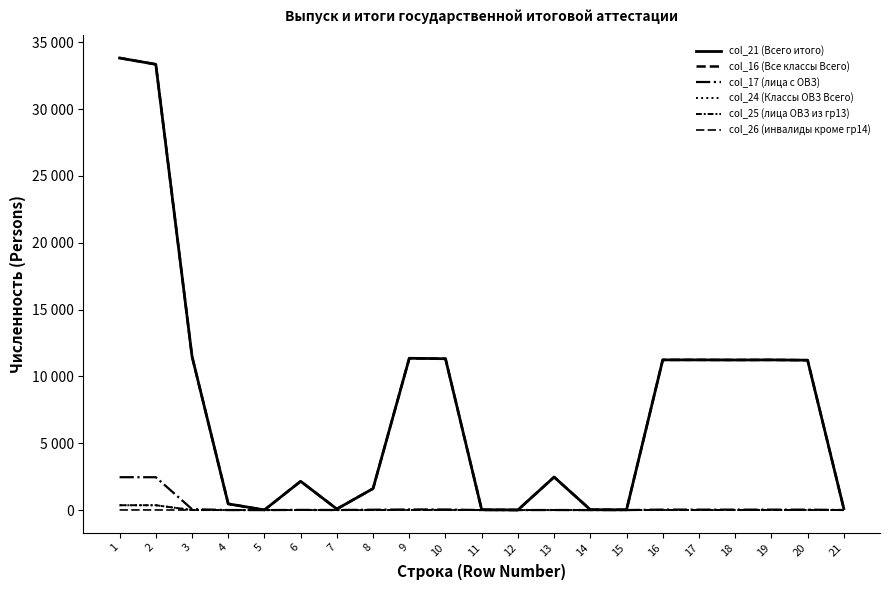

Reading left to right, what are all the values shown in this chart?

col_21 (Всего итого): 1=33831	2=33357	3=11503	4=463	5=11	6=2153	7=79	8=1609	9=11359	10=11325	11=25	12=9	13=2470	14=28	15=20	16=11239	17=11239	18=11232	19=11238	20=11216	21=111
col_16 (Все классы Всего): 1=33831	2=33357	3=11503	4=463	5=11	6=2153	7=79	8=1609	9=11359	10=11325	11=25	12=9	13=2470	14=28	15=20	16=11239	17=11239	18=11232	19=11238	20=11216	21=111
col_17 (лица с ОВЗ): 1=2459	2=2457	3=68	4=2	5=0	6=13	7=5	8=27	9=44	10=43	11=0	12=1	13=4	14=0	15=0	16=37	17=32	18=32	19=32	20=32	21=6
col_24 (Классы ОВЗ Всего): 1=362	2=362	3=1	4=0	5=0	6=3	7=0	8=1	9=10	10=10	11=0	12=0	13=1	14=0	15=0	16=5	17=4	18=4	19=5	20=5	21=5
col_25 (лица ОВЗ из гр13): 1=362	2=362	3=1	4=0	5=0	6=3	7=0	8=1	9=10	10=10	11=0	12=0	13=1	14=0	15=0	16=5	17=4	18=4	19=5	20=5	21=5
col_26 (инвалиды кроме гр14): 1=8	2=8	3=0	4=0	5=0	6=0	7=0	8=0	9=7	10=7	11=0	12=0	13=0	14=0	15=0	16=2	17=1	18=1	19=2	20=2	21=5